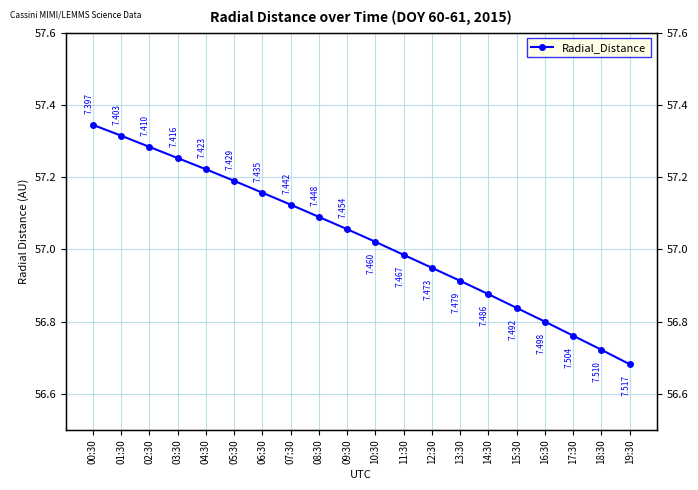

Between 06:30 and 17:30, which is larger?

06:30